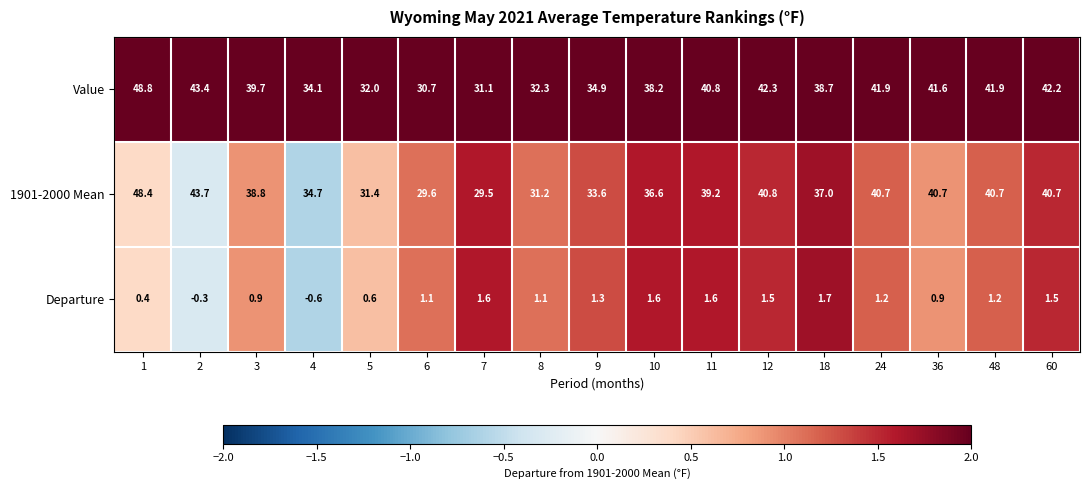

Which series has the widest spread of values?

1901-2000 Mean